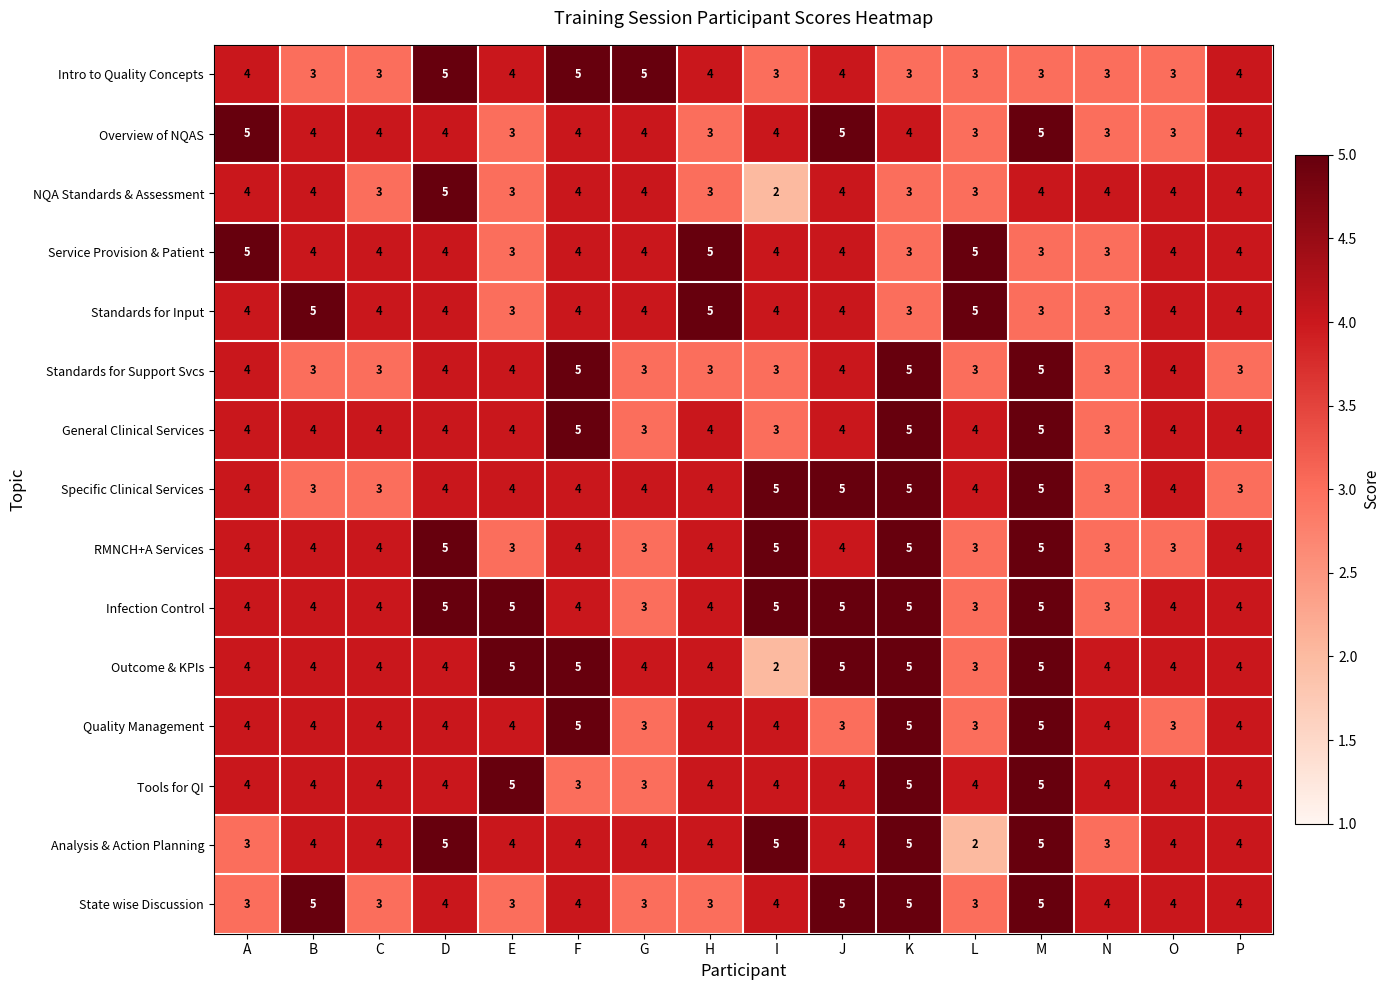

How many distinct data groups are displayed?

15